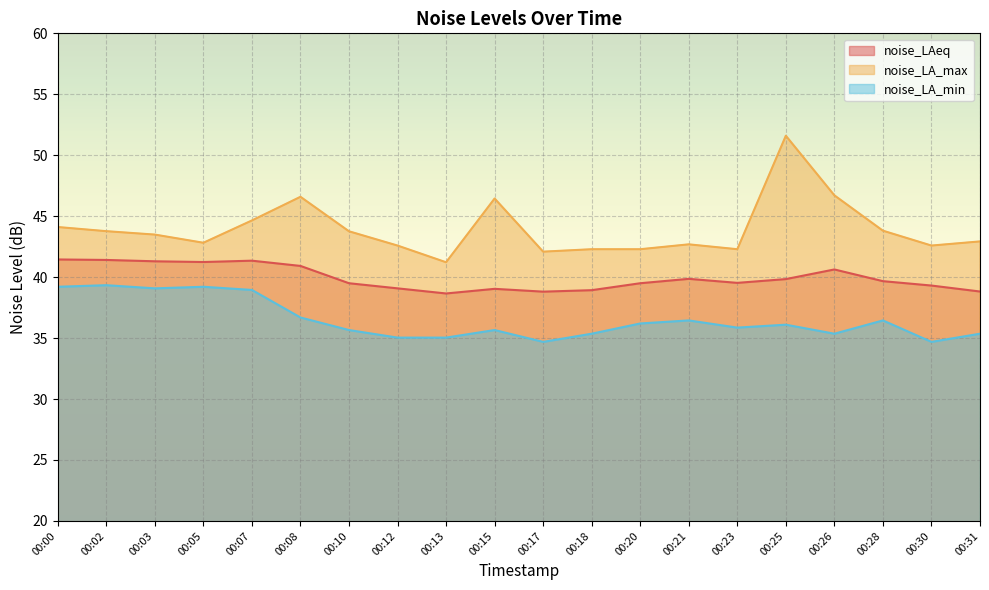

At how many categories does at least one series exceed 50?

1